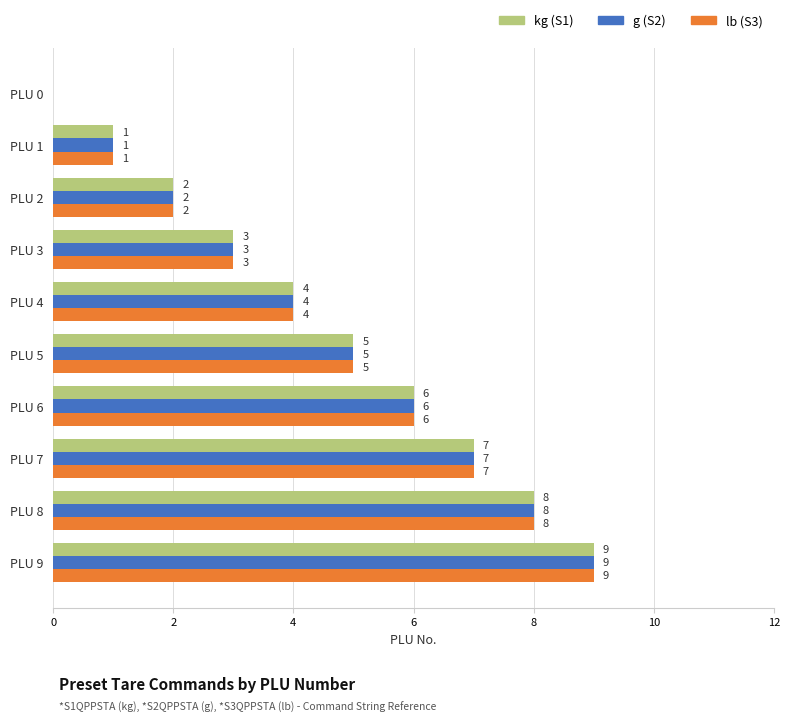

How many positive values does the g (S2) series have?

9